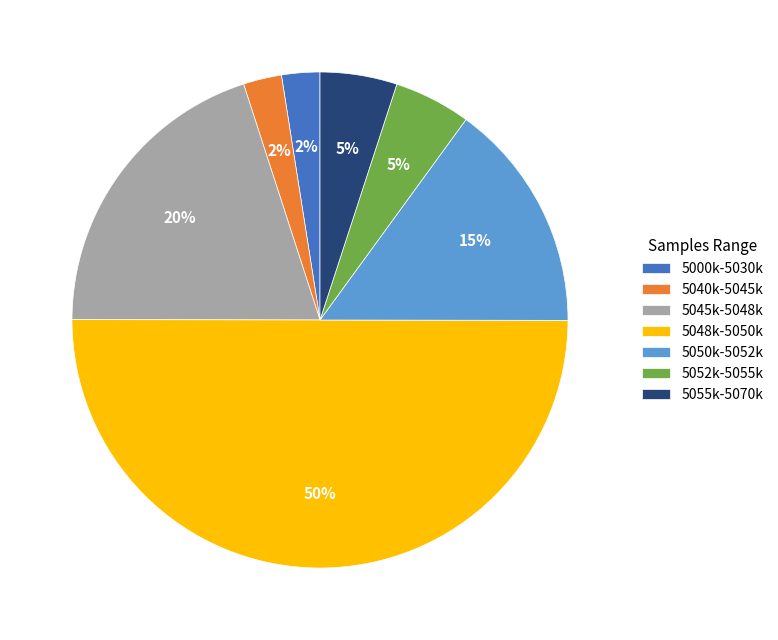

Which category has the biggest portion of the pie?

5048k-5050k